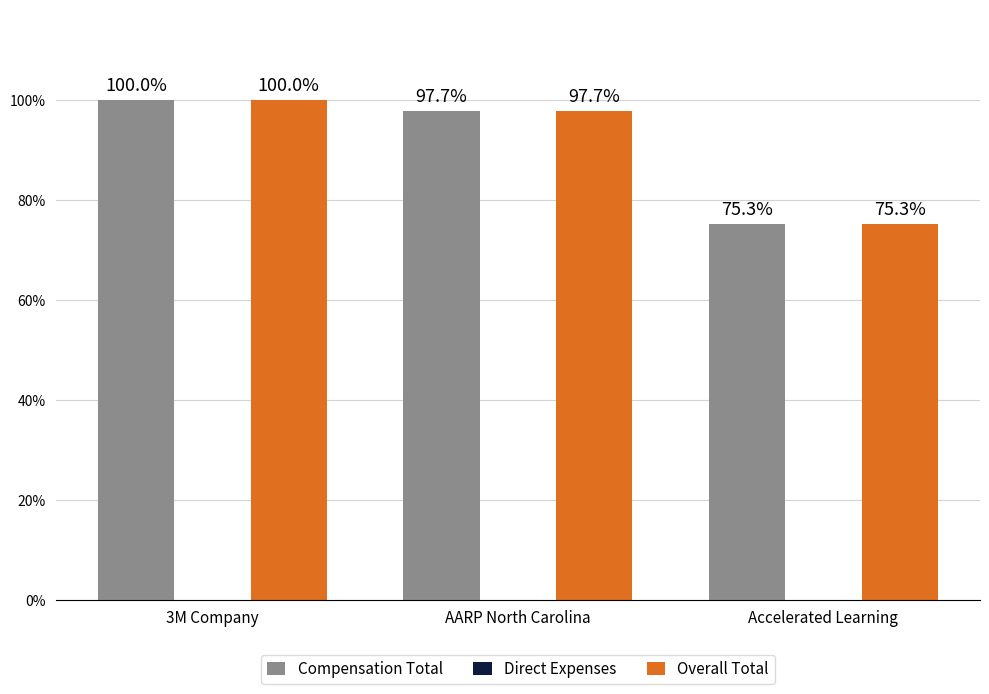

Reading left to right, extract all data points from this chart.

Compensation Total: 3M Company=95675.0	AARP North Carolina=93514.8	Accelerated Learning=72000.0
Direct Expenses: 3M Company=0.0	AARP North Carolina=0.0	Accelerated Learning=0.0
Overall Total: 3M Company=95675.0	AARP North Carolina=93514.8	Accelerated Learning=72000.0